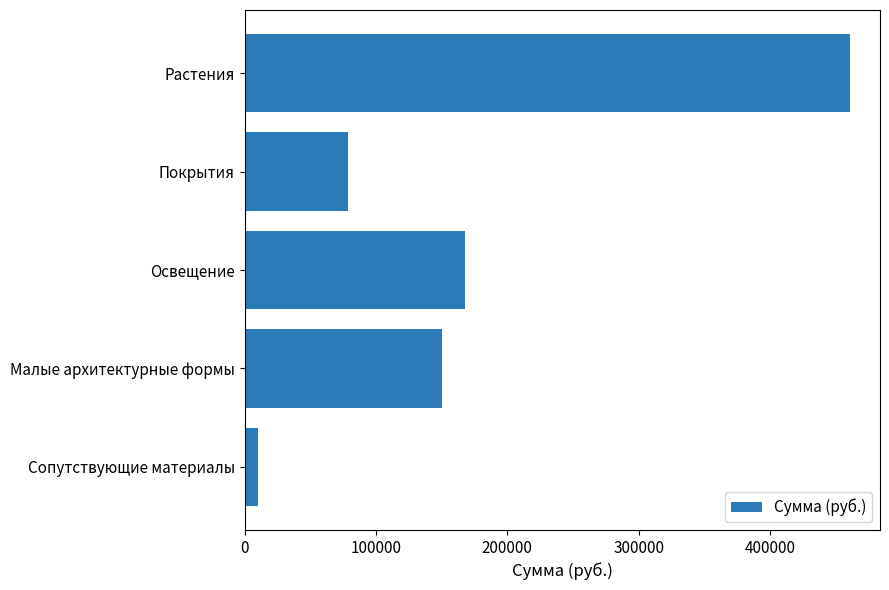

Count the number of data series in this chart.

1